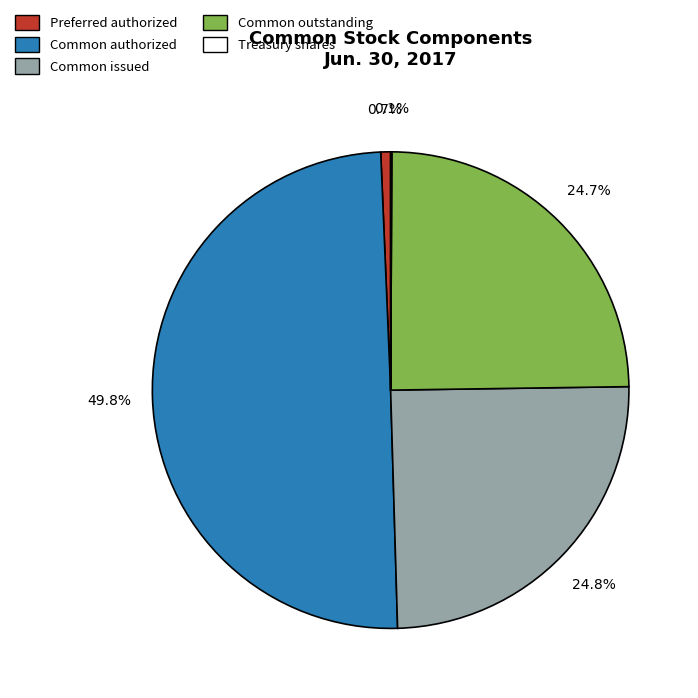

What is the largest slice in the pie chart?

Common authorized